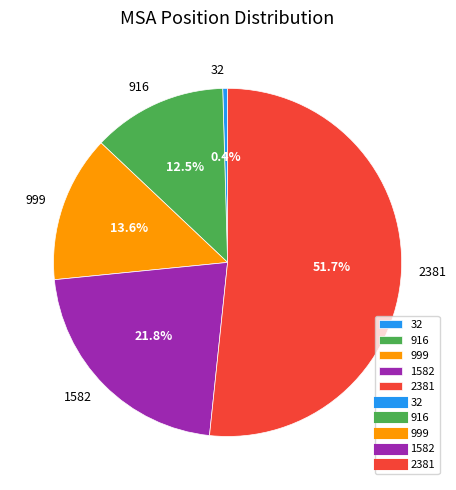

Rank the categories by value from highest to lowest.

2381, 1582, 999, 916, 32